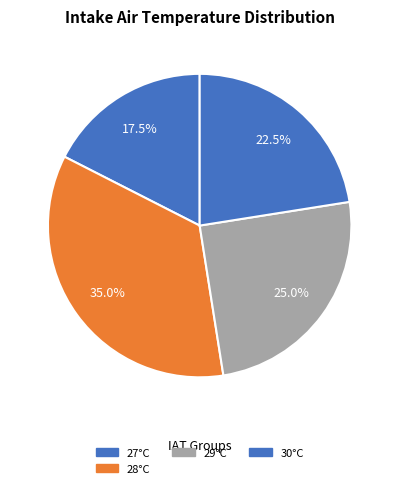

Count the number of slices in the pie.

4